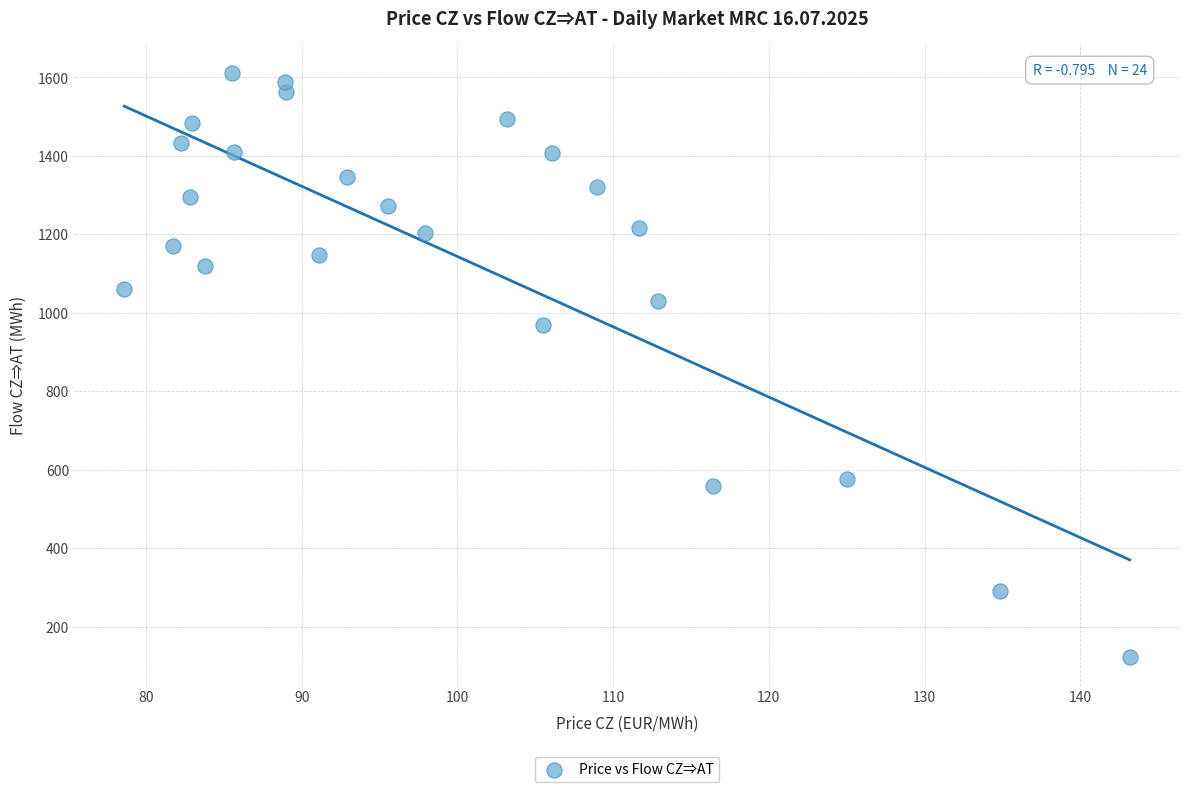

What Y value in the scatter plot is closest to 867?

967.9